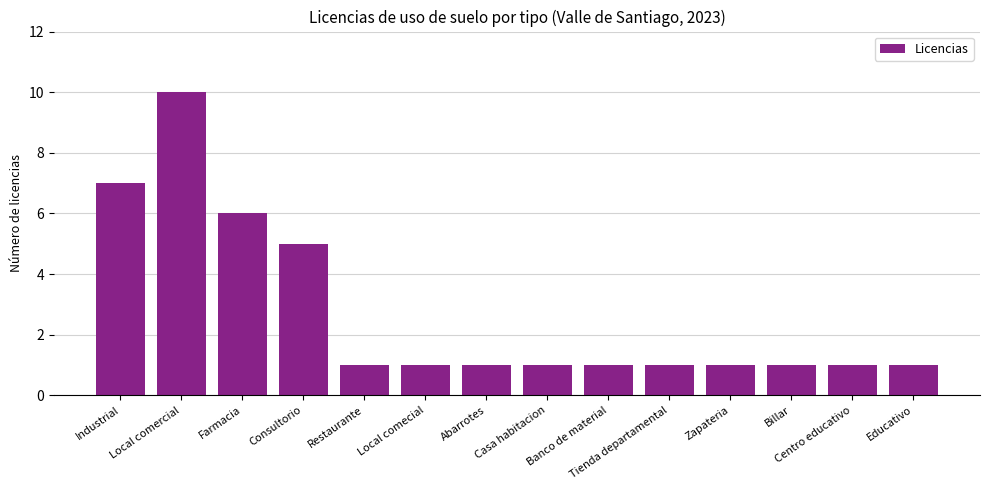

Reading left to right, what are all the values shown in this chart?

7	10	6	5	1	1	1	1	1	1	1	1	1	1